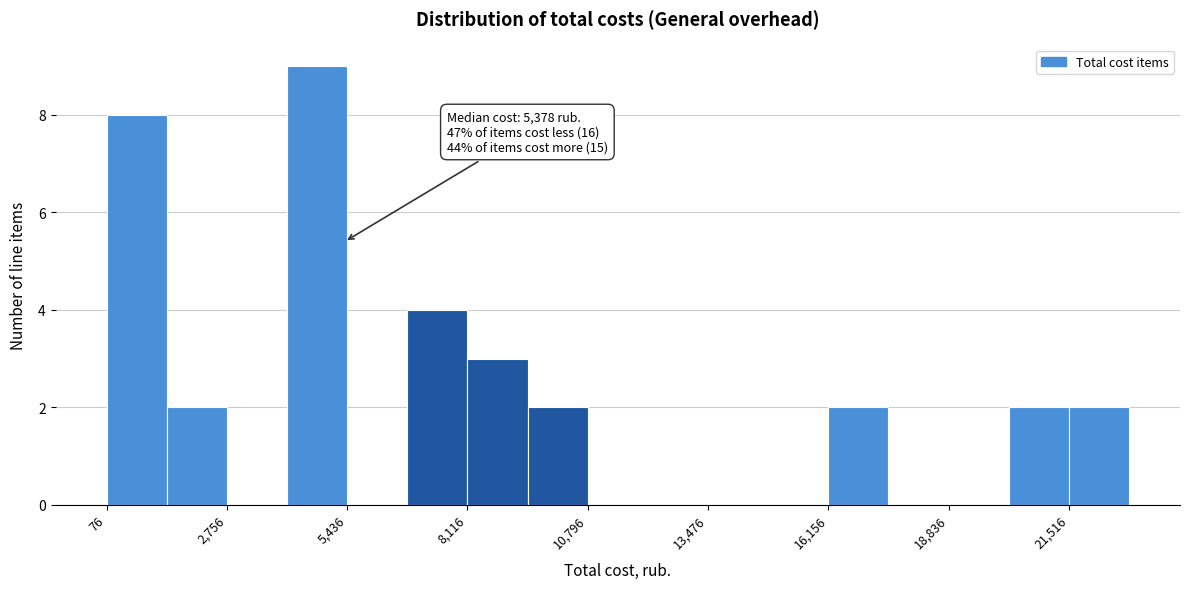

Read against the x-axis, roughly where is the centre of the tallest bar?

5000